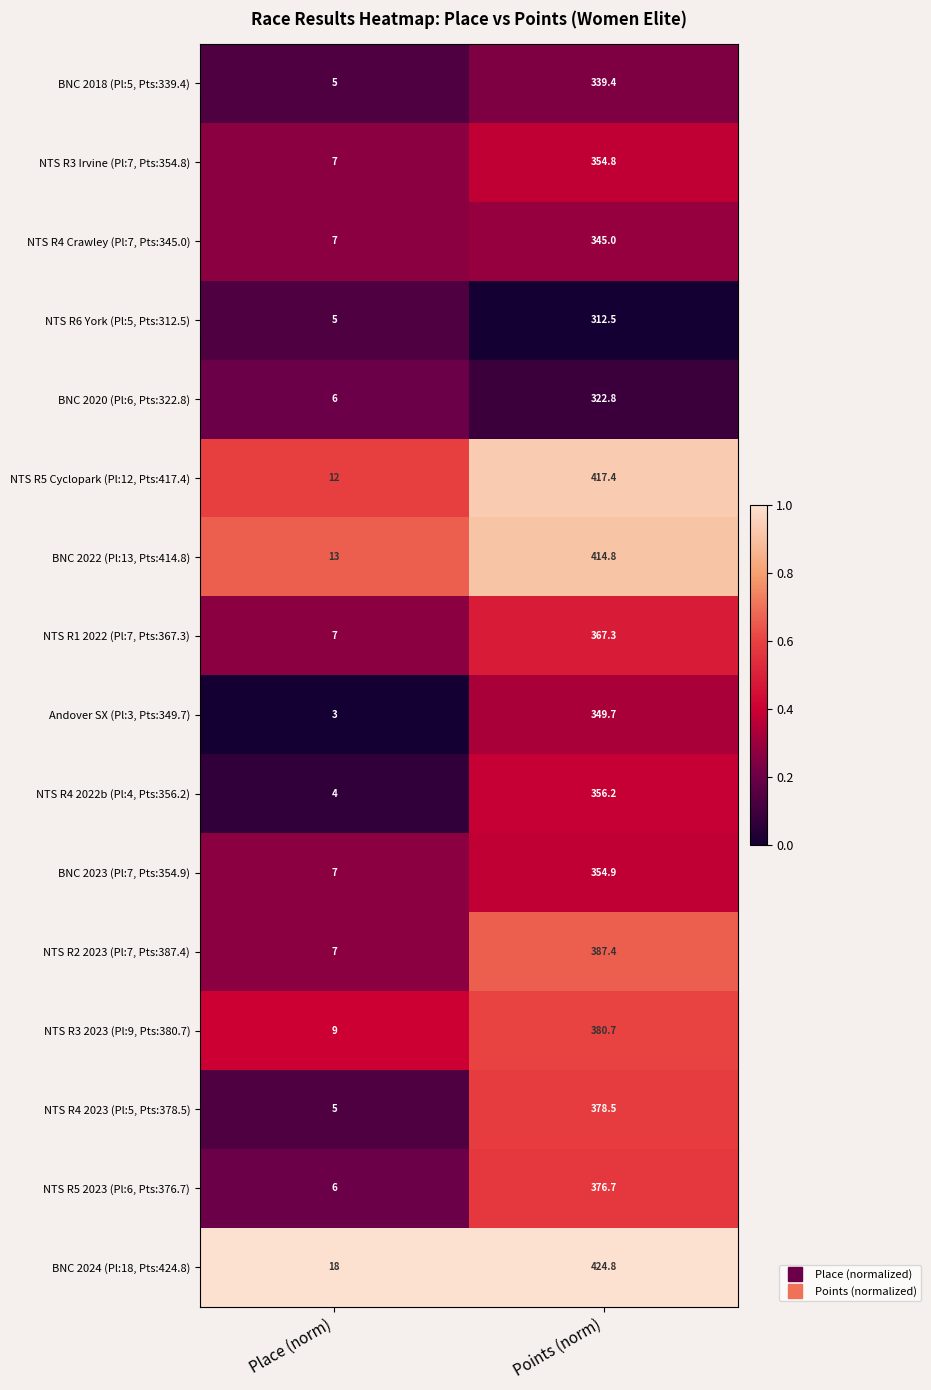

What is the difference between the maximum and minimum values in the Andover SX (Pl:3, Pts:349.7) series?

346.7